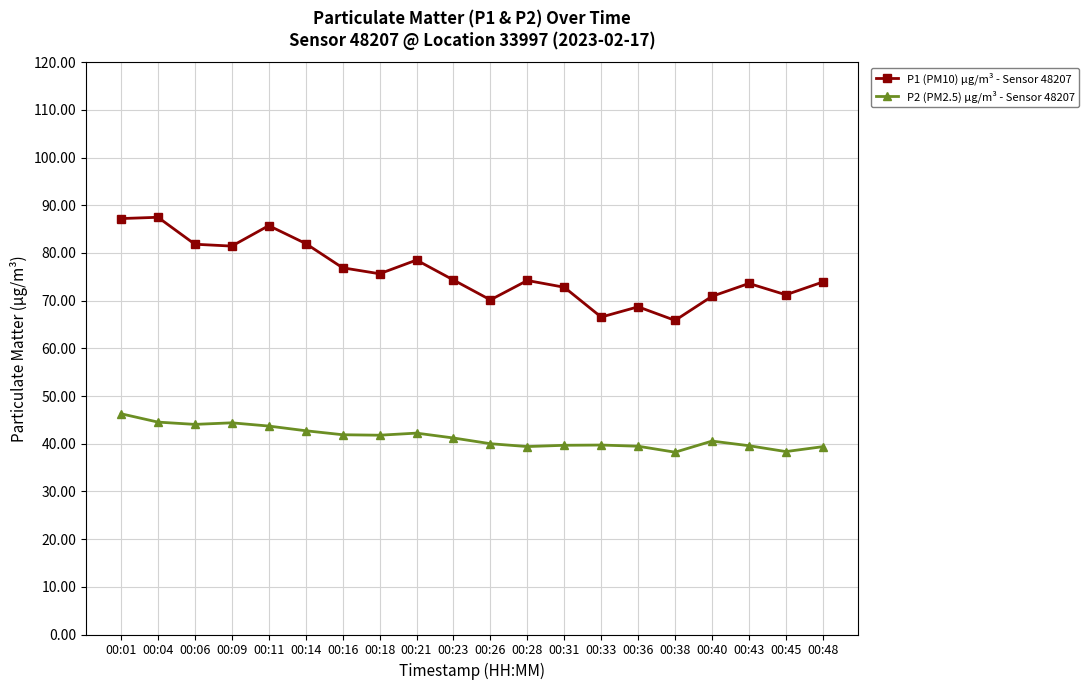

What is the spread (max minus min) of values at 00:36?

29.2